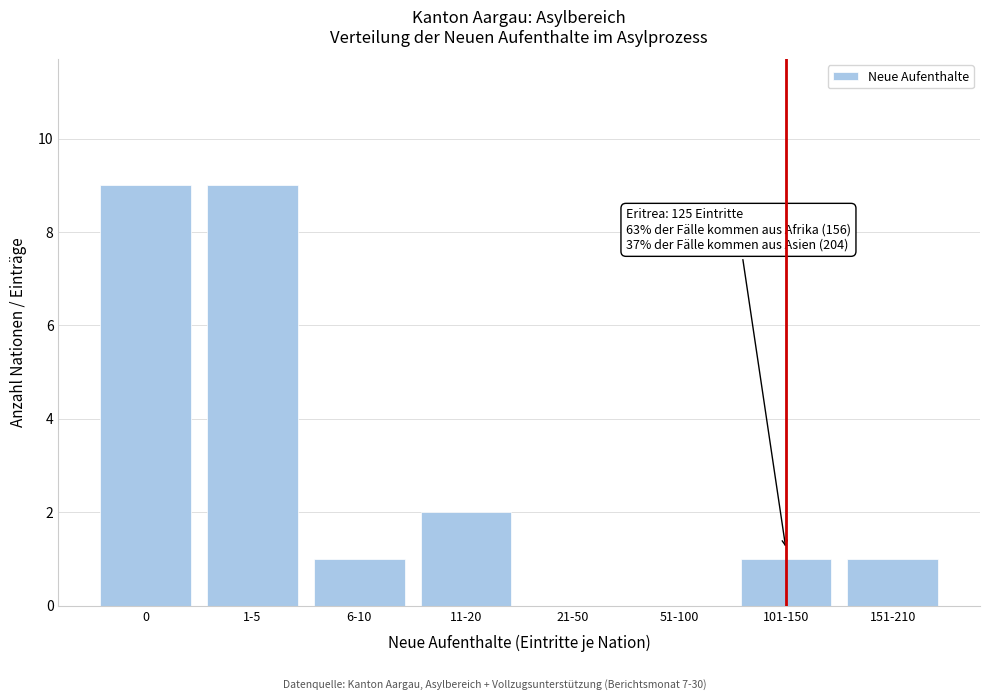

Reading left to right, extract all data points from this chart.

0=9	1-5=9	6-10=1	11-20=2	21-50=0	51-100=0	101-150=1	151-210=1